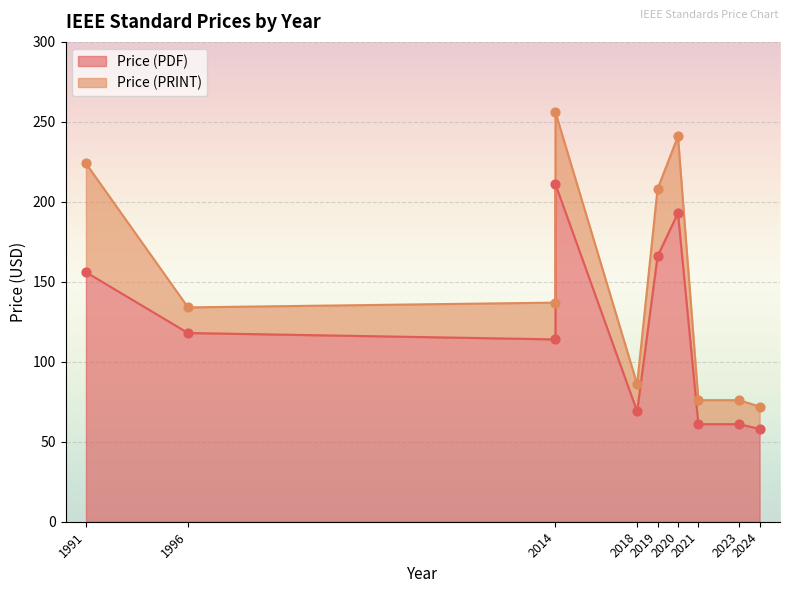

At how many categories does at least one series exceed 222?

3